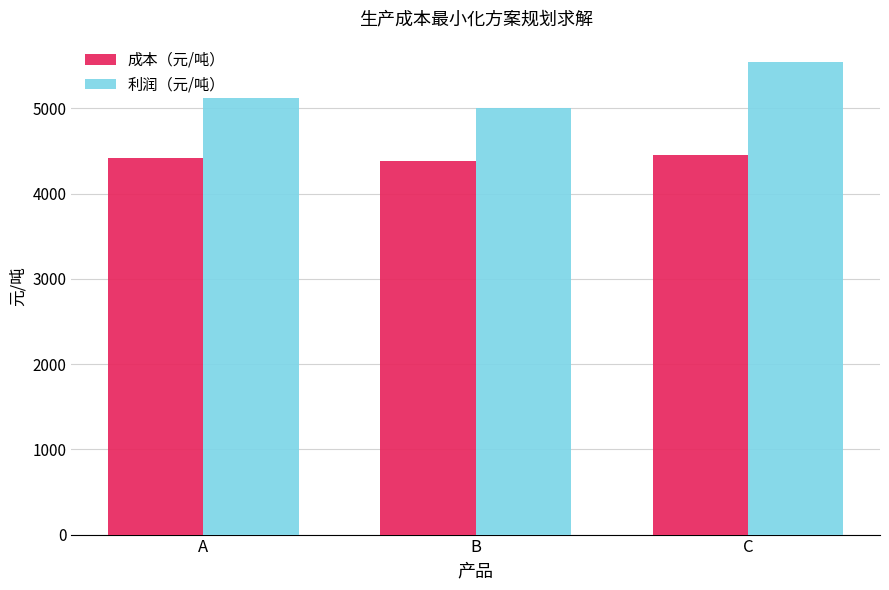

What is the sum of the 利润（元/吨） values at A and C?

10668